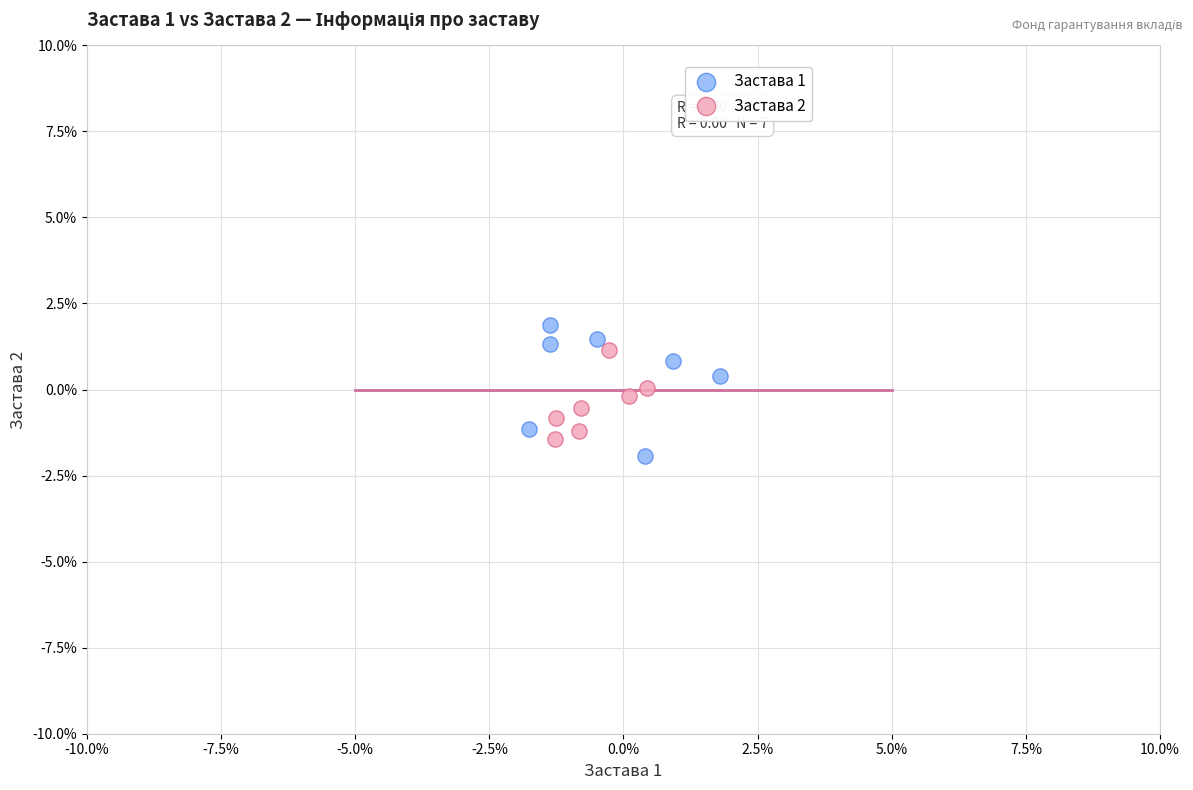

What are all the series names shown in the legend?

Застава 1, Застава 2